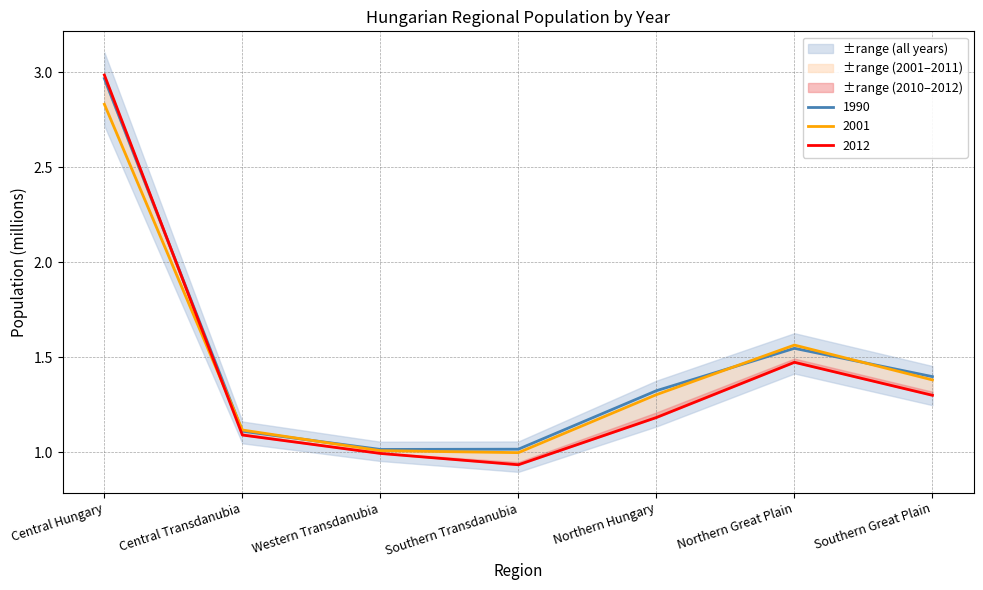

Is it true that 1990 equals 0.4 at Northern Hungary?

False